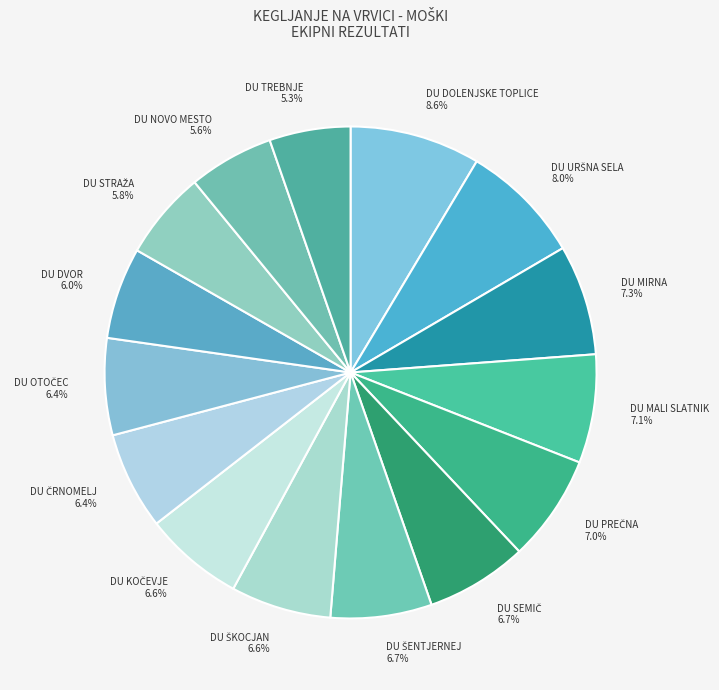

What is the ratio of the value at DU DVOR 6.0% to the value at DU DOLENJSKE TOPLICE 8.6%?

0.7